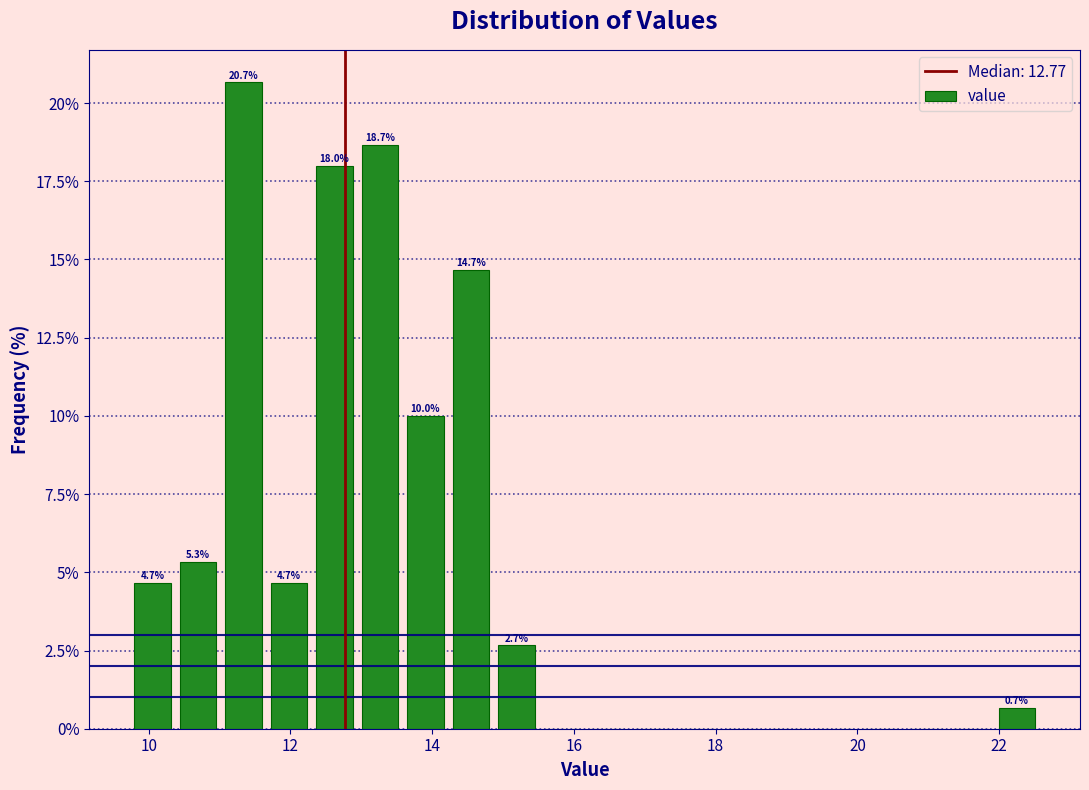

Around what value on the x-axis is the tallest bar? Give the approximate position of its centre, as read against the axis.

11.4